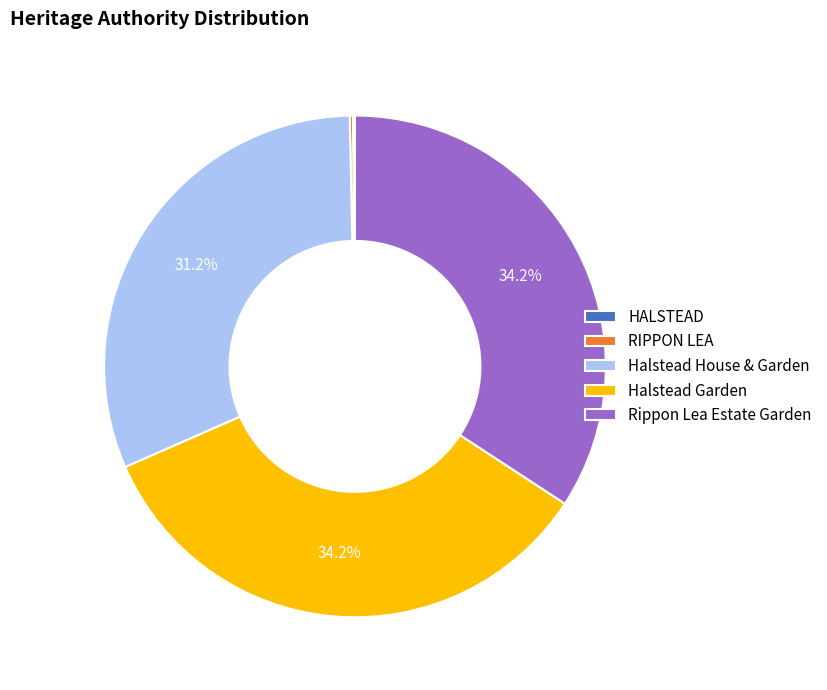

Does any single category account for the majority?

No